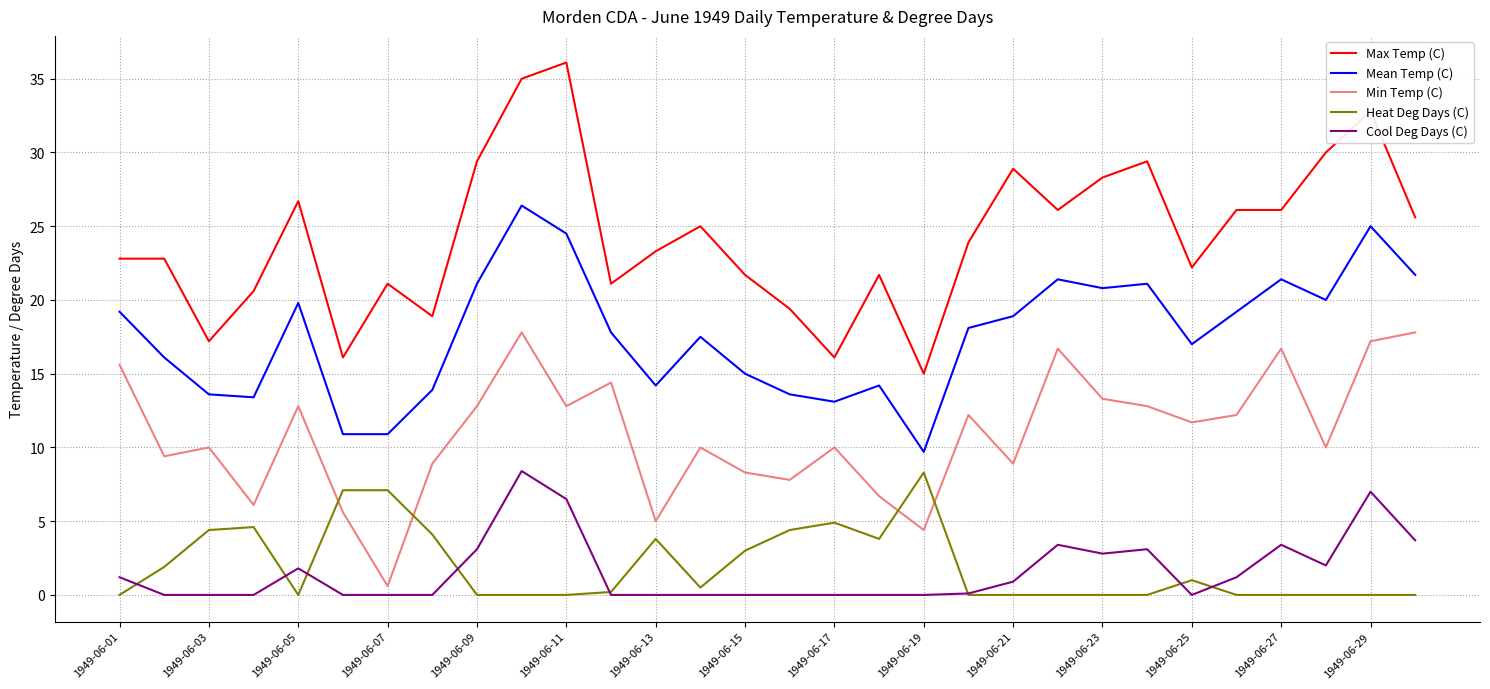

What is the maximum value shown in the chart?

36.1